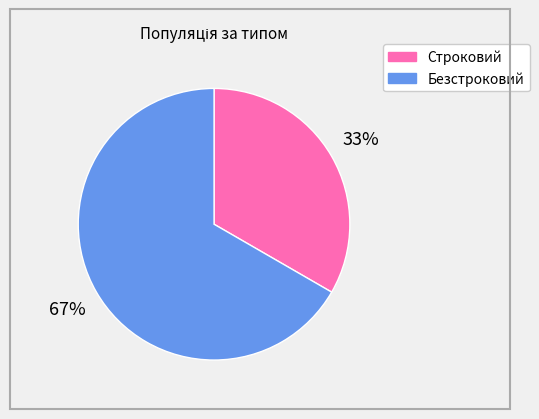

What is the ratio of the value at Безстроковий to the value at Строковий?

2.0